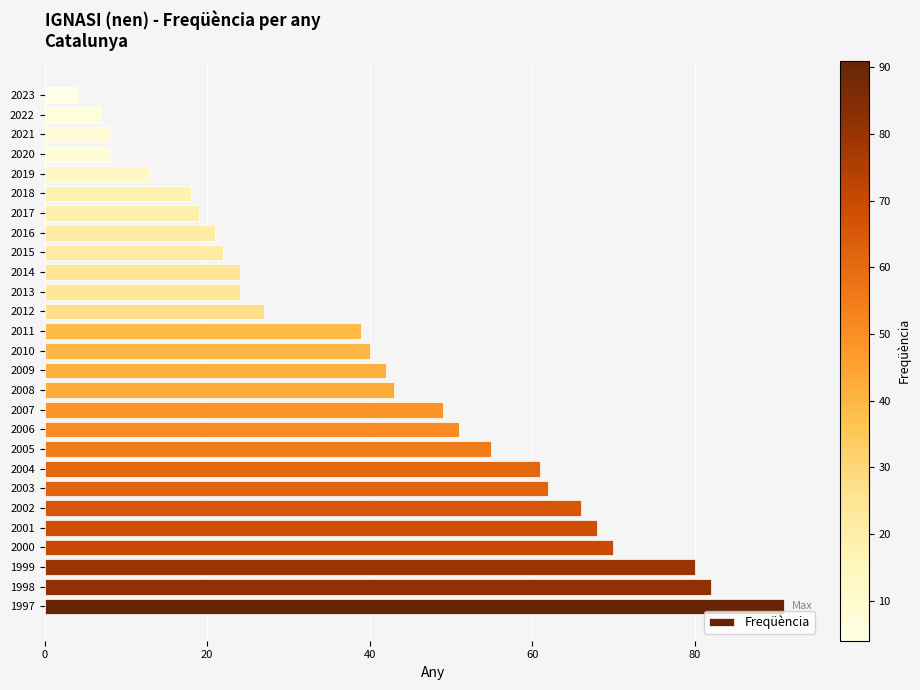

Are the bars grouped side by side (vs. stacked)?

No